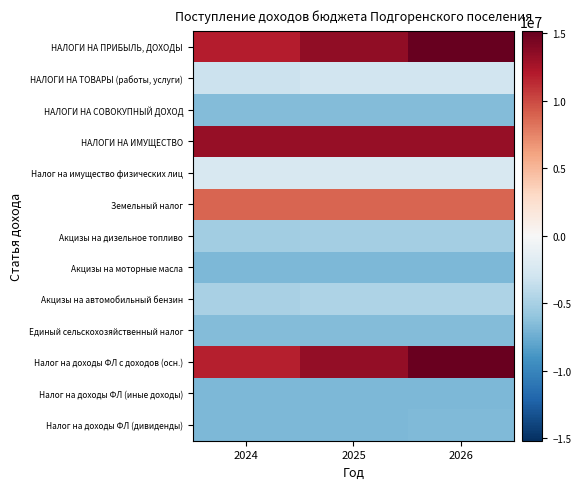

Reading left to right, what are all the values shown in this chart?

НАЛОГИ НА ПРИБЫЛЬ, ДОХОДЫ: 2024=11940538.5	2025=13500538.5	2026=15189938.5
НАЛОГИ НА ТОВАРЫ (работы, услуги): 2024=-3277061.5	2025=-2954261.5	2026=-2873961.5
НАЛОГИ НА СОВОКУПНЫЙ ДОХОД: 2024=-6616461.5	2025=-6616461.5	2026=-6616461.5
НАЛОГИ НА ИМУЩЕСТВО: 2024=13261538.5	2025=13261538.5	2026=13261538.5
Налог на имущество физических лиц: 2024=-2456461.5	2025=-2456461.5	2026=-2456461.5
Земельный налог: 2024=8856538.5	2025=8856538.5	2026=8856538.5
Акцизы на дизельное топливо: 2024=-5320161.5	2025=-5152161.5	2026=-5106961.5
Акцизы на моторные масла: 2024=-6789761.5	2025=-6783361.5	2026=-6781711.5
Акцизы на автомобильный бензин: 2024=-4890061.5	2025=-4741661.5	2026=-4708211.5
Единый сельскохозяйственный налог: 2024=-6616461.5	2025=-6616461.5	2026=-6616461.5
Налог на доходы ФЛ с доходов (осн.): 2024=11782738.5	2025=13329638.5	2026=15004738.5
Налог на доходы ФЛ (иные доходы): 2024=-6790061.5	2025=-6784161.5	2026=-6777661.5
Налог на доходы ФЛ (дивиденды): 2024=-6775061.5	2025=-6767861.5	2026=-6760061.5